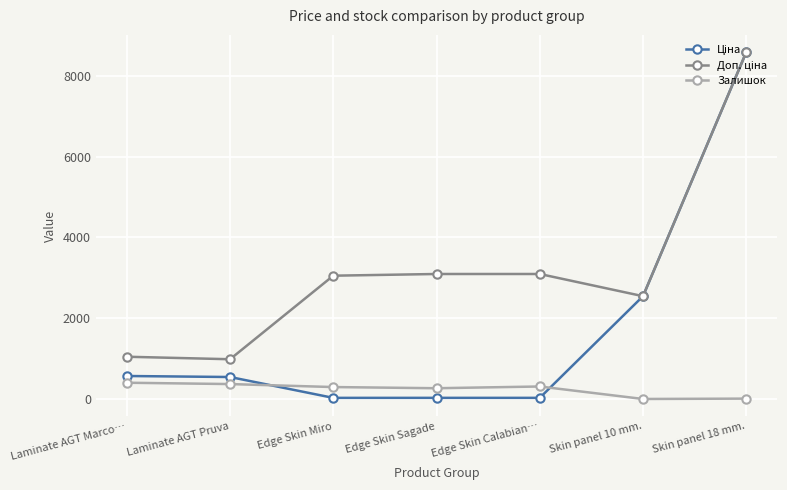

What is the difference between the highest and lowest values at Edge Skin Miro?

3022.5